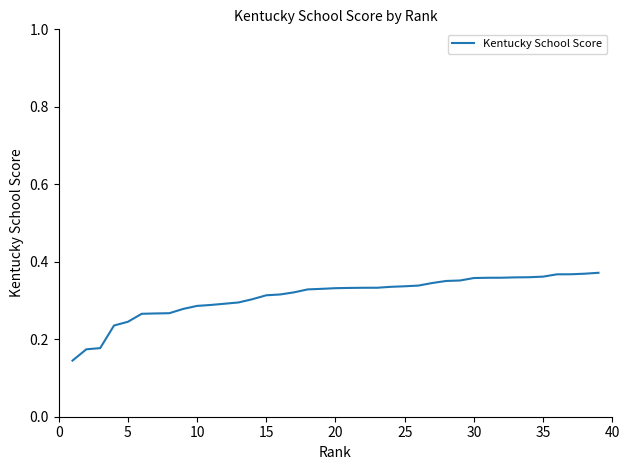

What is the difference between the maximum and minimum values?

0.2